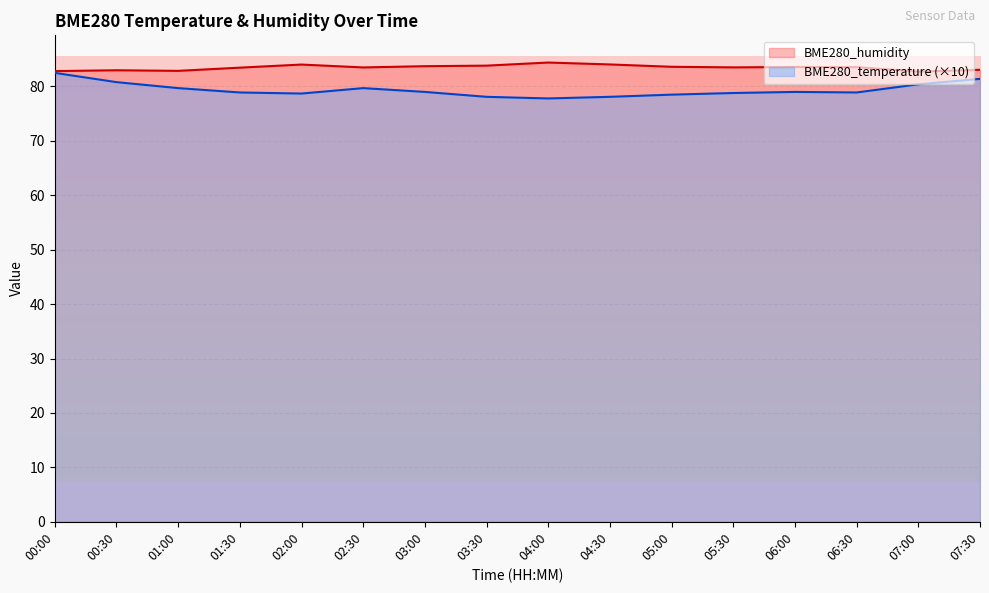

Is it true that BME280_humidity equals 110.6 at 04:30?

False